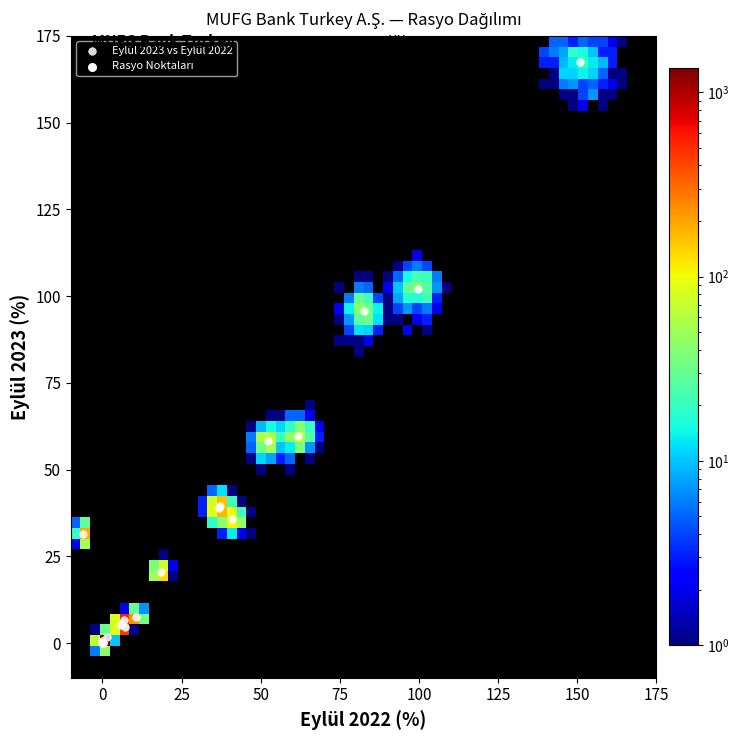

What Y value in the scatter plot is closest to 83?

95.7